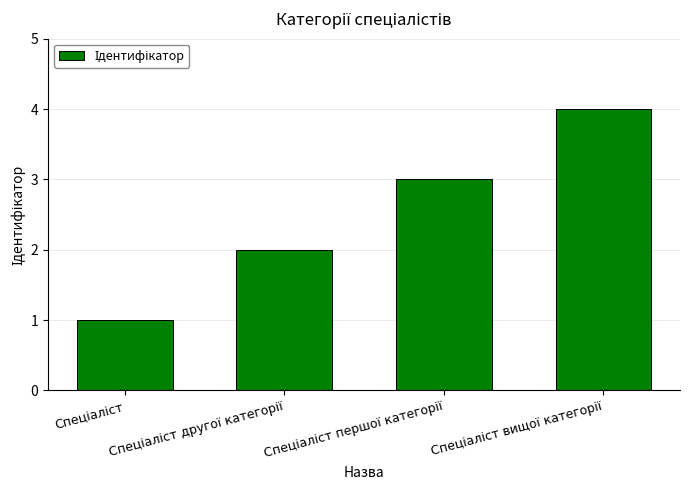

What is the sum of all values?

10